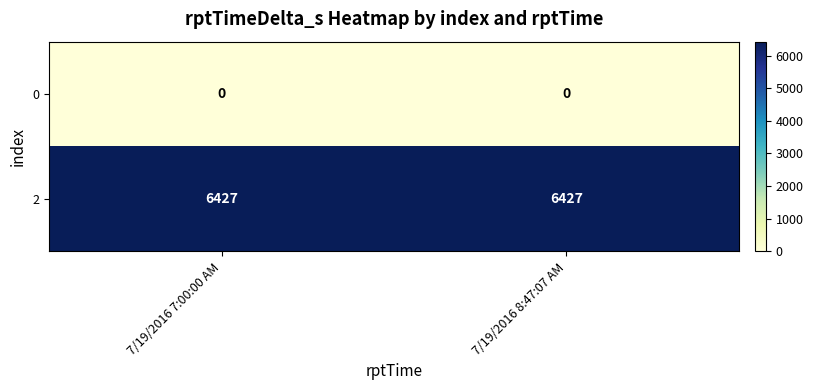

What is the difference between the highest and lowest values at 7/19/2016 7:00:00 AM?

6427